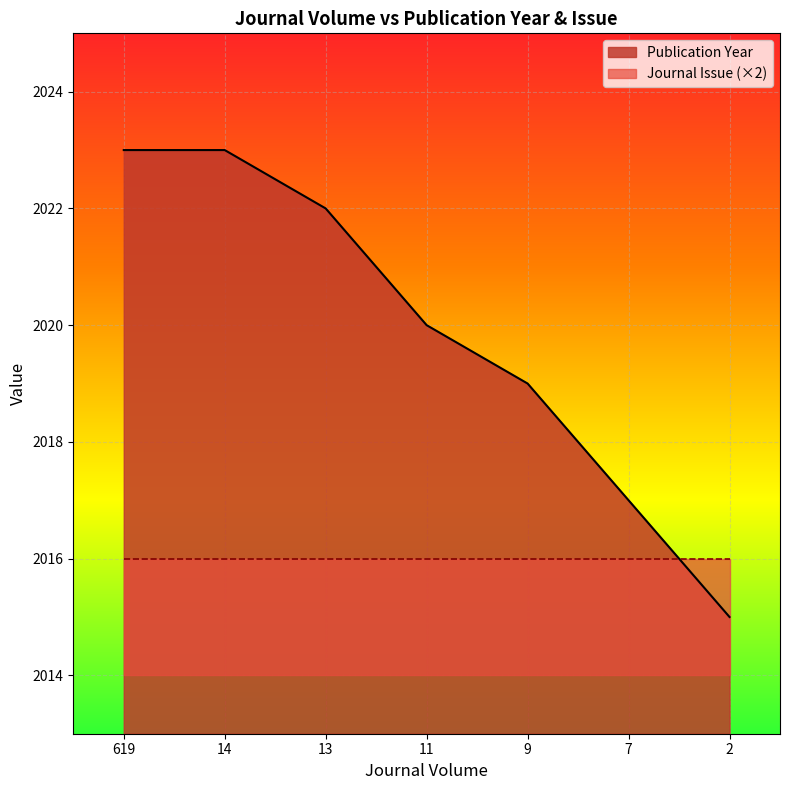

What is the average value?

2020